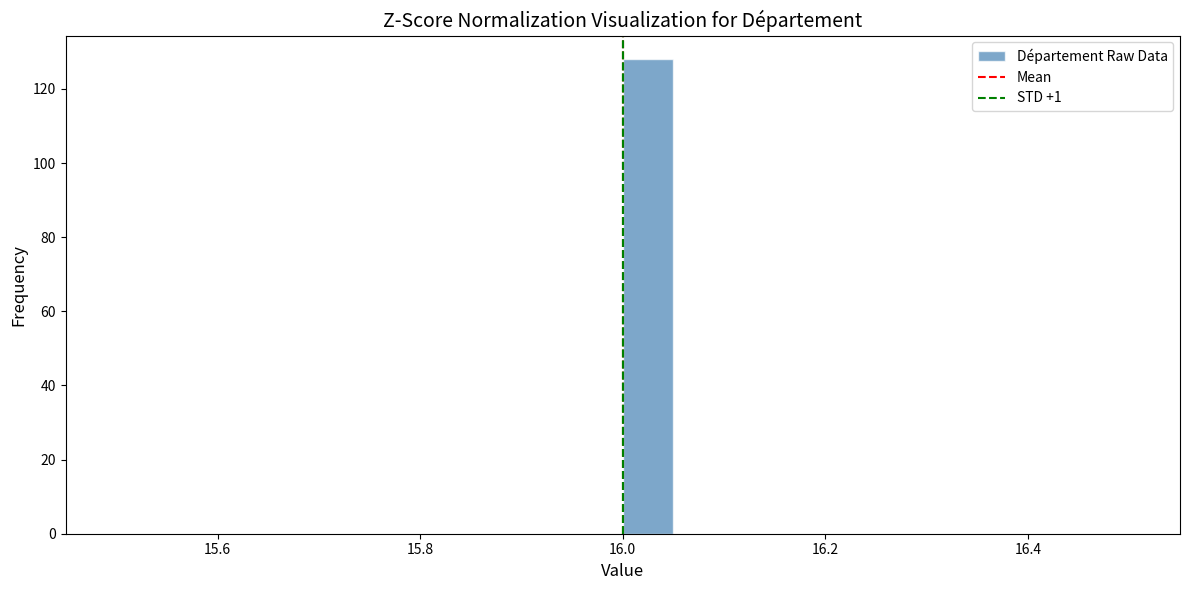

Around what value on the x-axis is the tallest bar? Give the approximate position of its centre, as read against the axis.

16.02